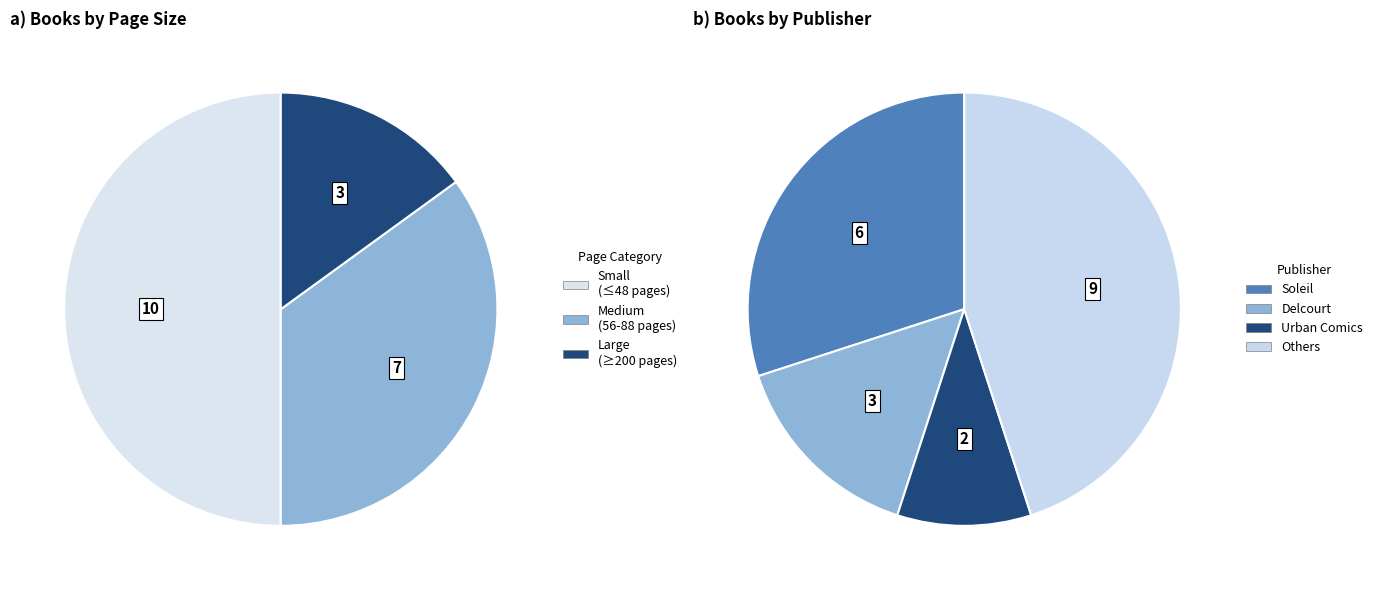

Does 88 represent more than half of the total?

No